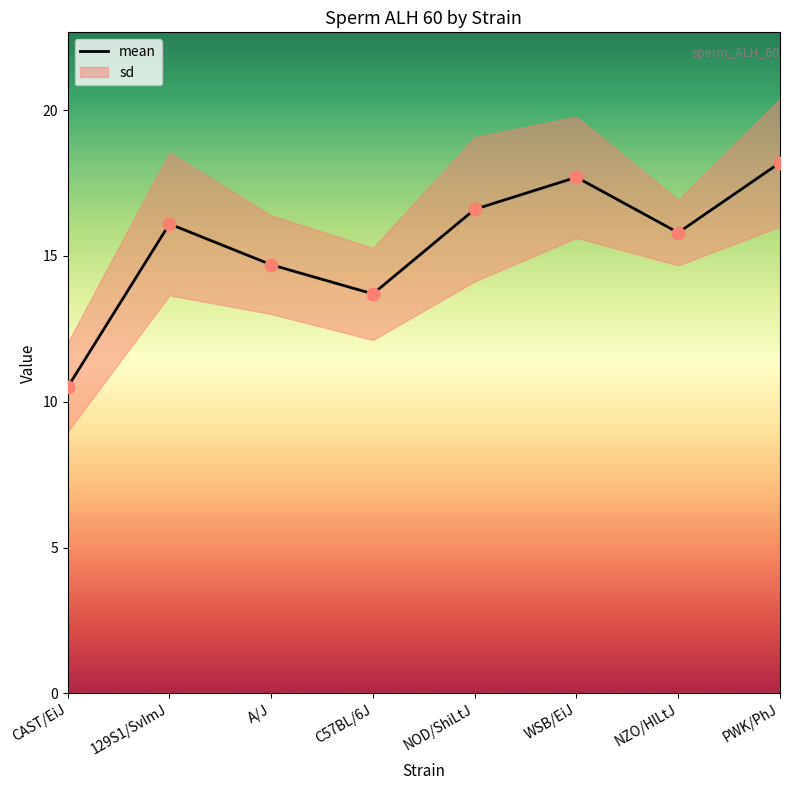

What is the change in value from 129S1/SvImJ to WSB/EiJ?

+1.6